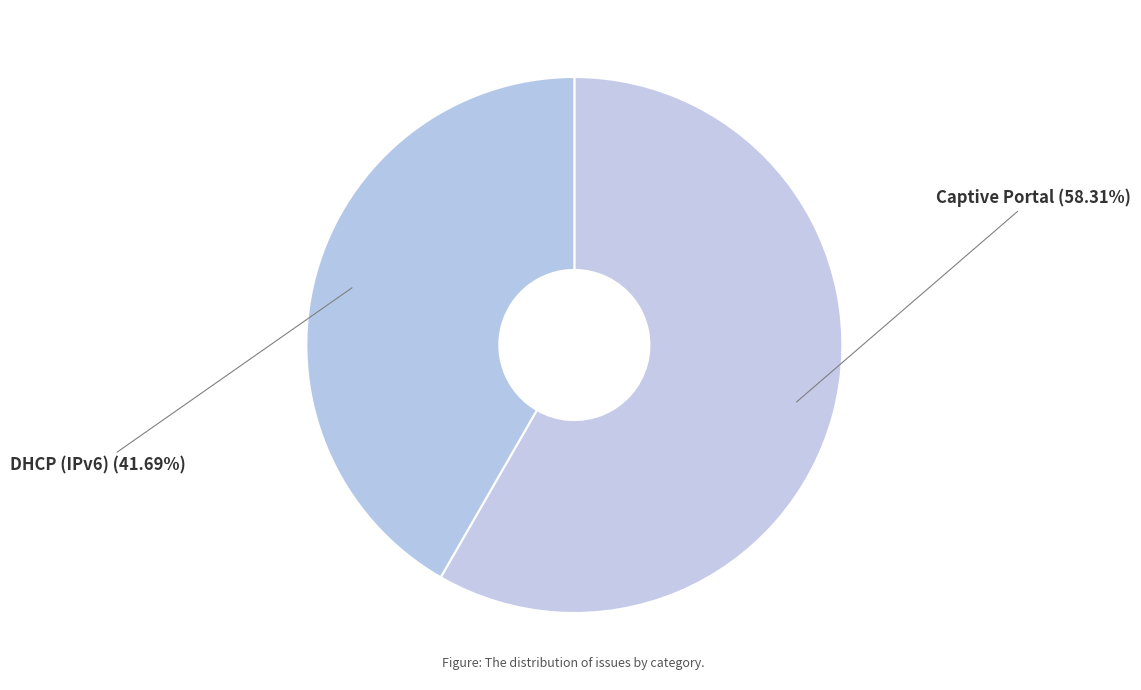

The DHCP (IPv6) slice represents 42% of the pie. True or false?

True